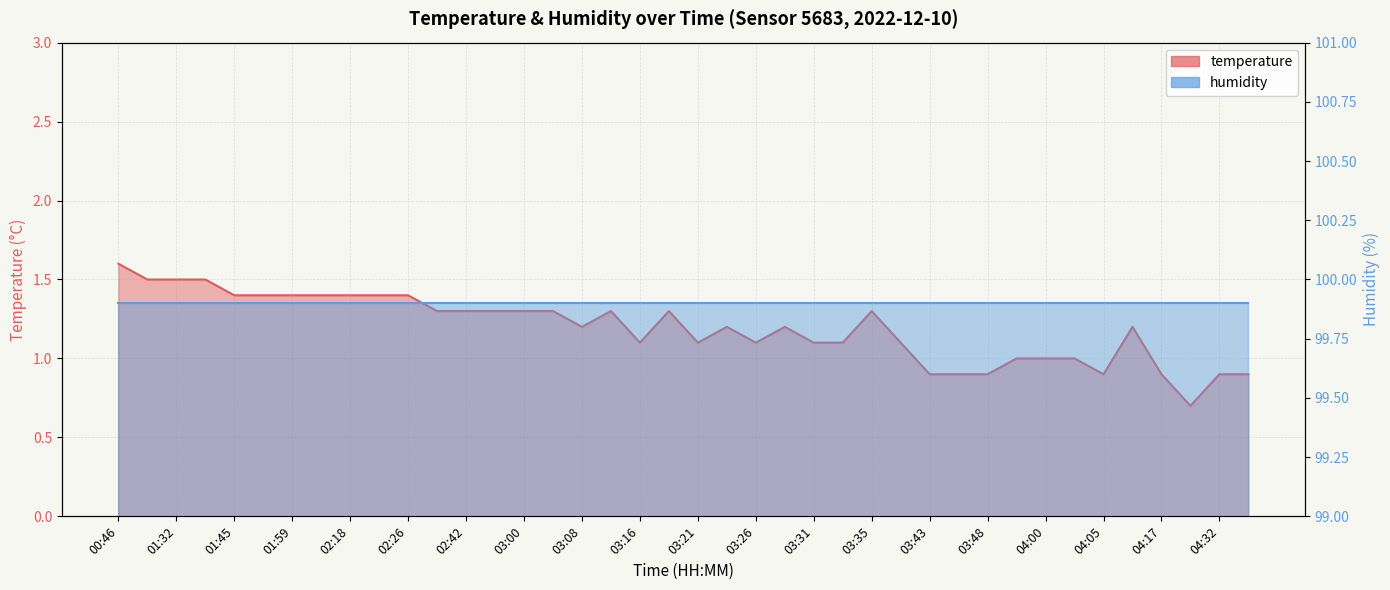

What is the maximum value shown in the chart?

1.6